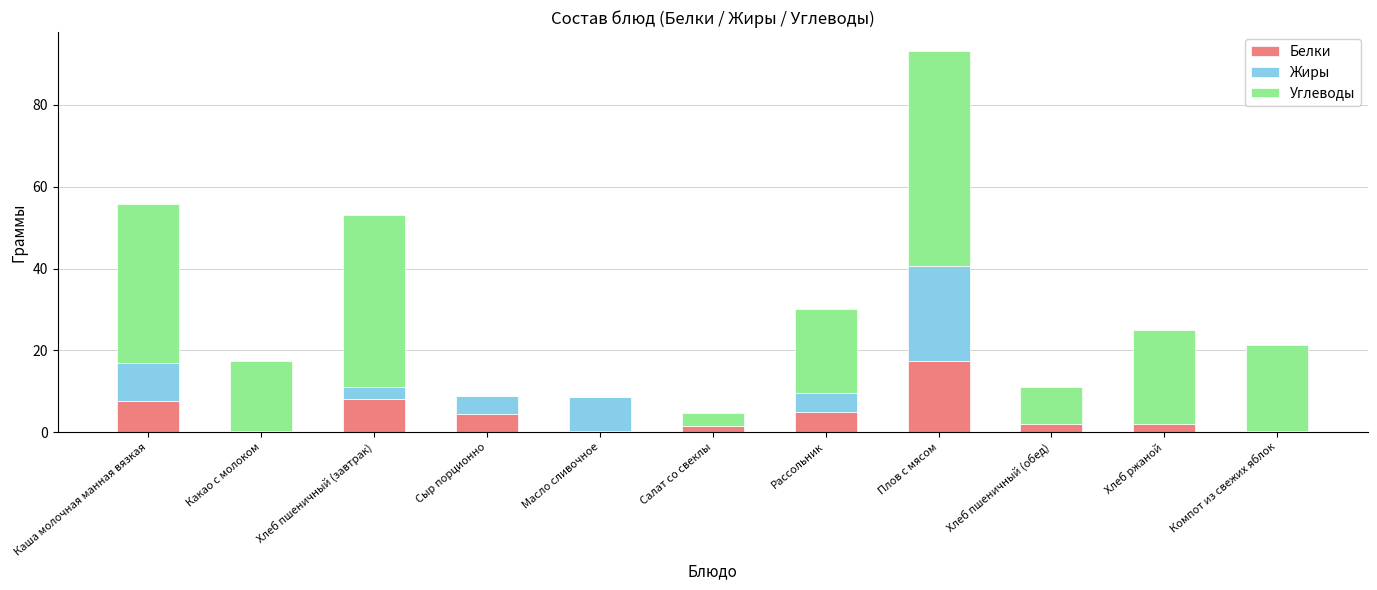

Which category has the highest value in the Белки series?

Плов с мясом